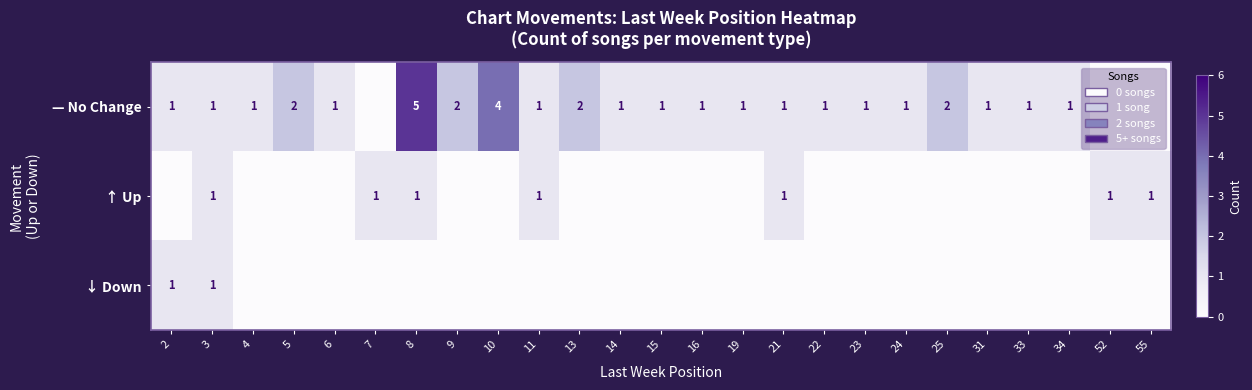

The — No Change series shows 1 at 19. True or false?

True